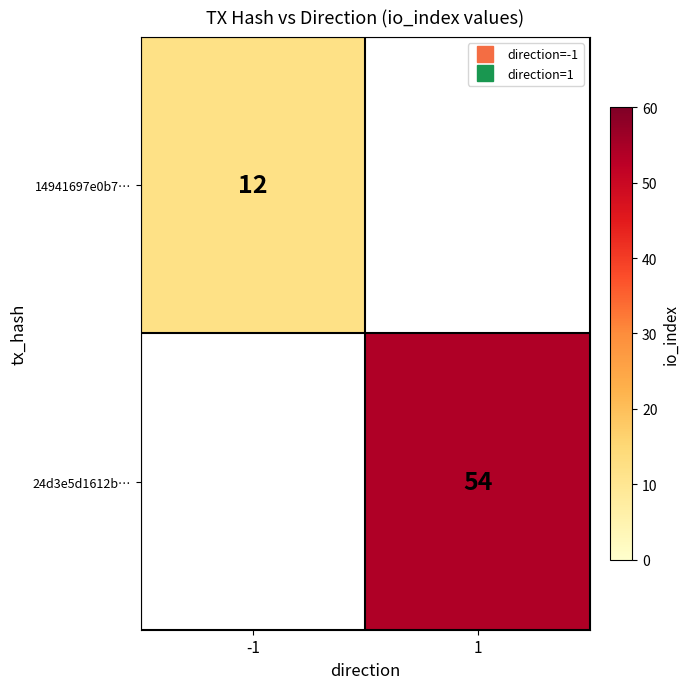

What is the approximate value of 14941697e0b7… at -1?

12.0